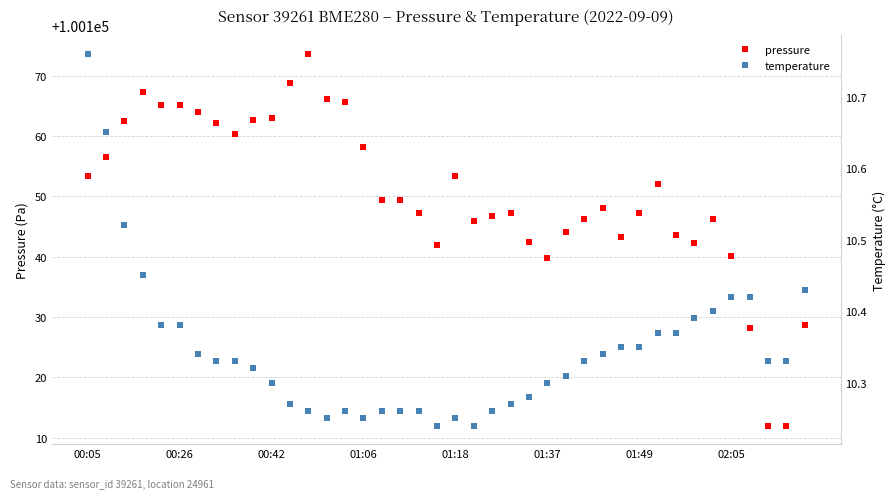

True or false: temperature has more than 1 interior local peaks.

True